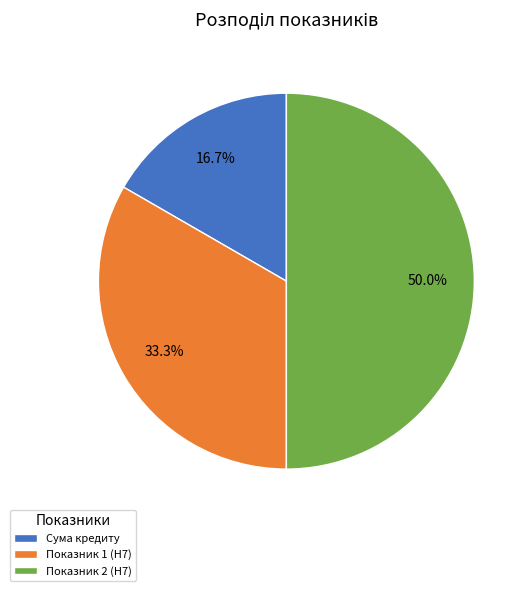

What is the smallest slice in the pie chart?

Сума кредиту